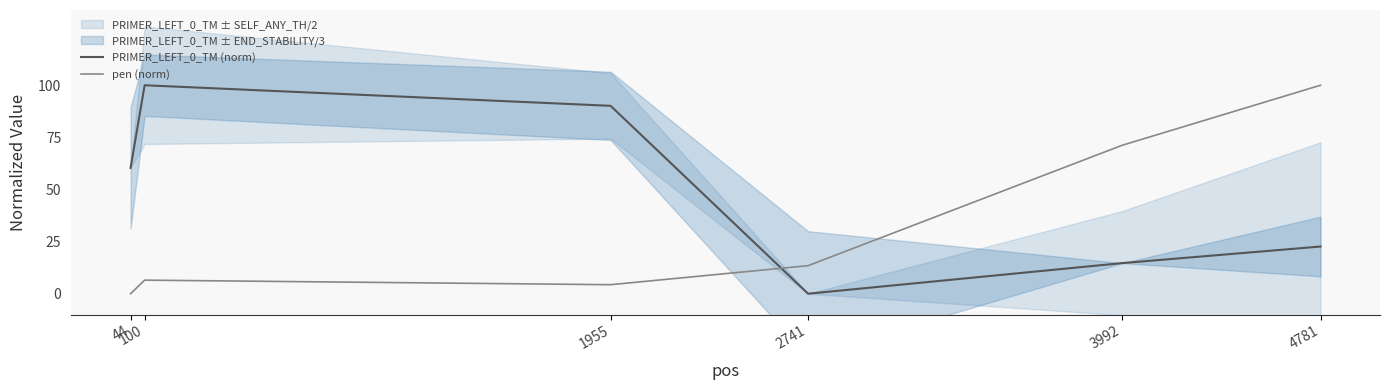

Between 100 and 4781, which is larger?

100